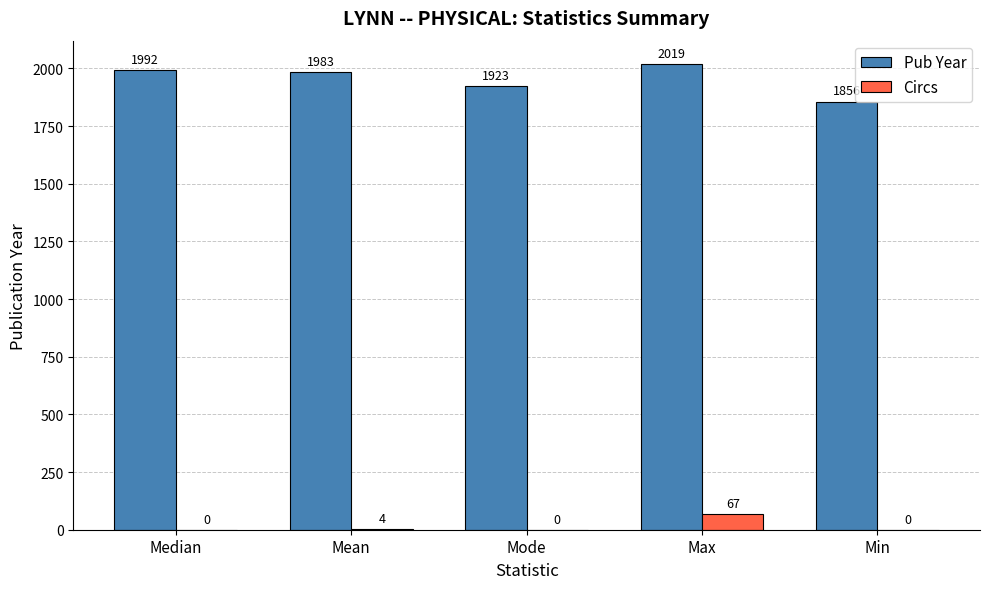

Between Max and Min, which series saw the biggest shift?

Pub Year